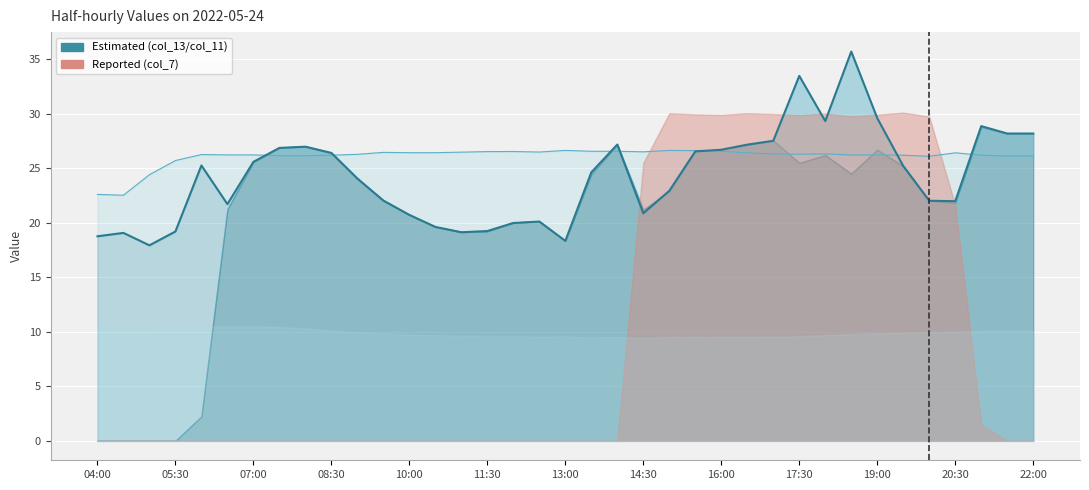

What position from the right is 07:00?

31